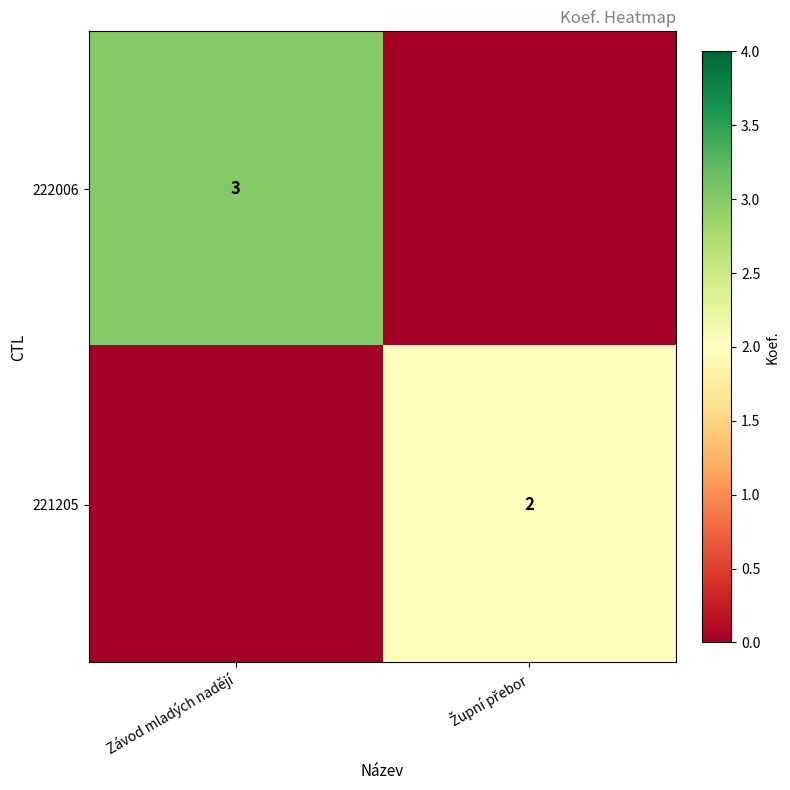

The value of 222006 at Závod mladých nadějí is 5. True or false?

False